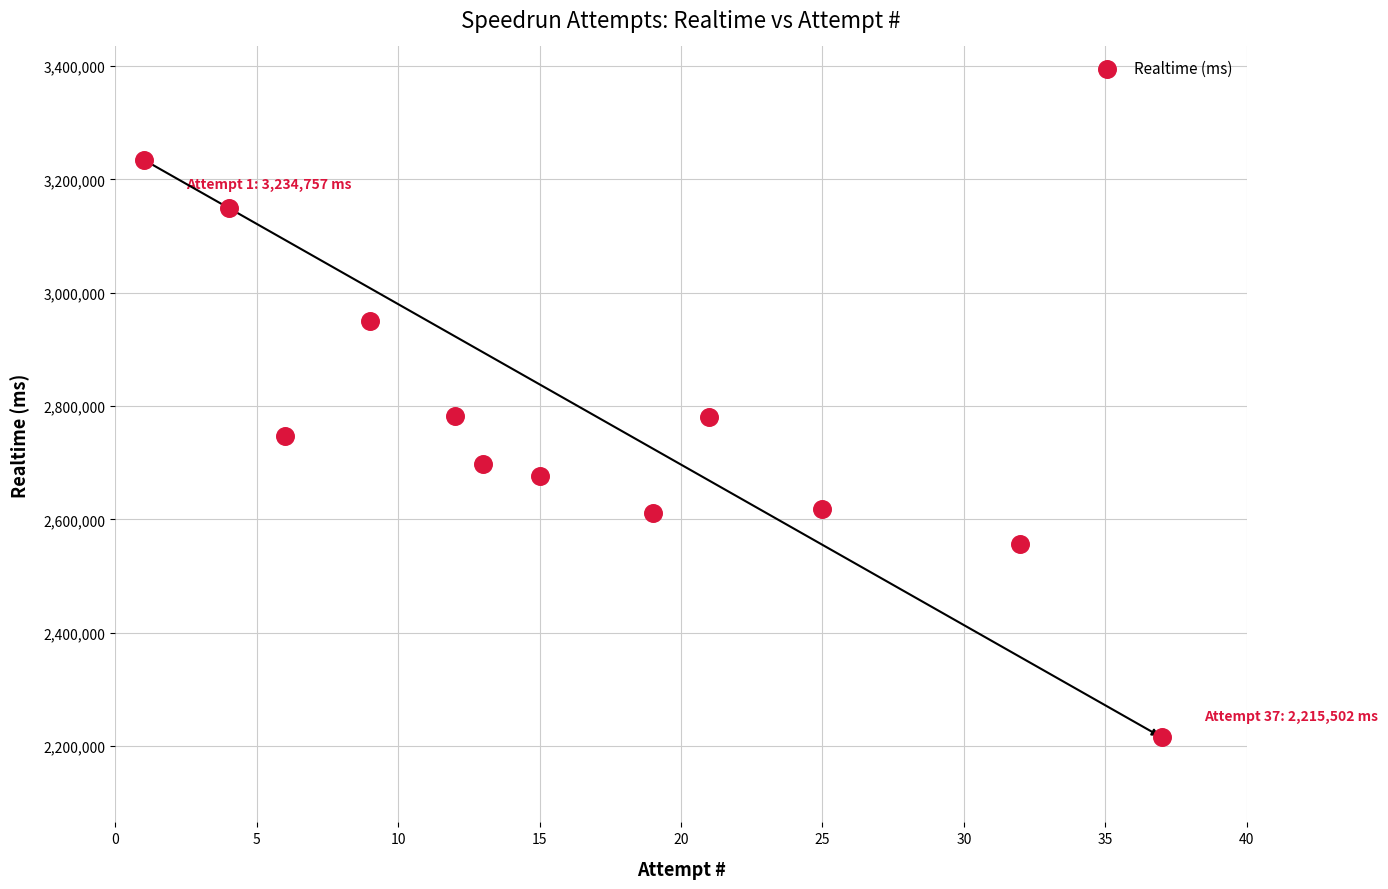

What is the average X value?

16